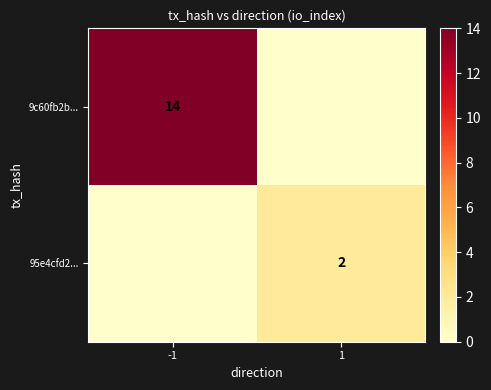

The 95e4cfd2... series shows 2 at 1. True or false?

True